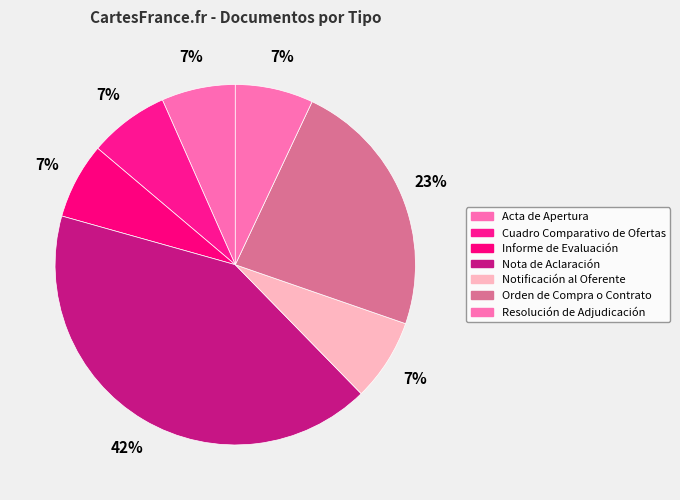

To the nearest percent, what is the average slice percentage?

14%